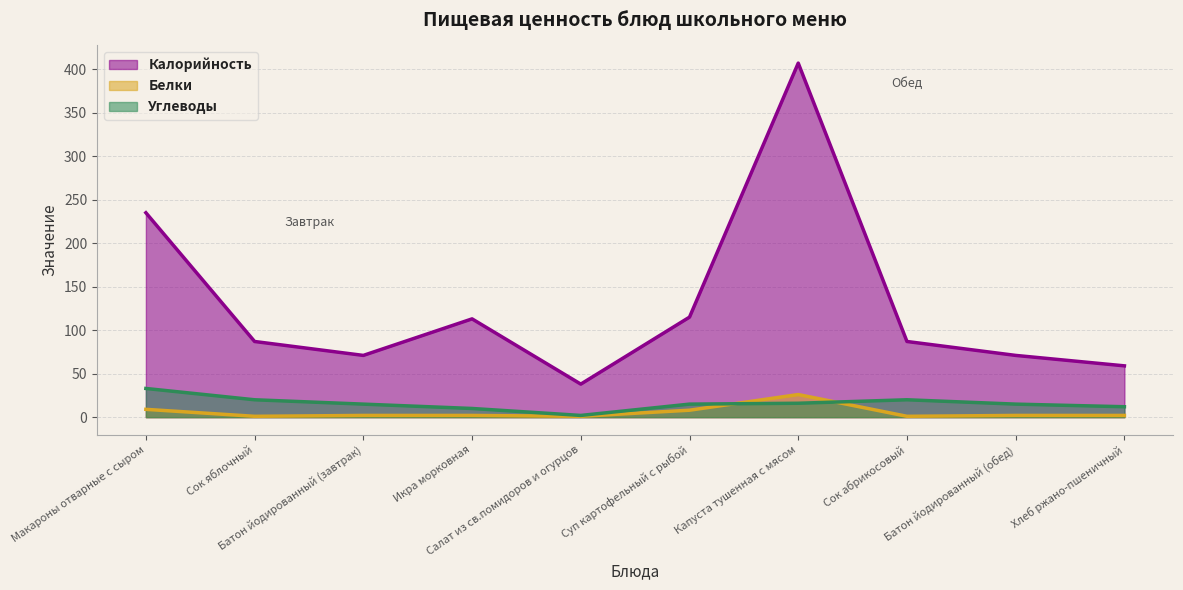

Reading right to left, list all the values displayed in this chart.

Калорийность: 59	71	87	407	115	38	113	71	87	235
Белки: 2	2	1	26	8	1	2	2	1	9
Углеводы: 12	15	20	16	15	2	10	15	20	33